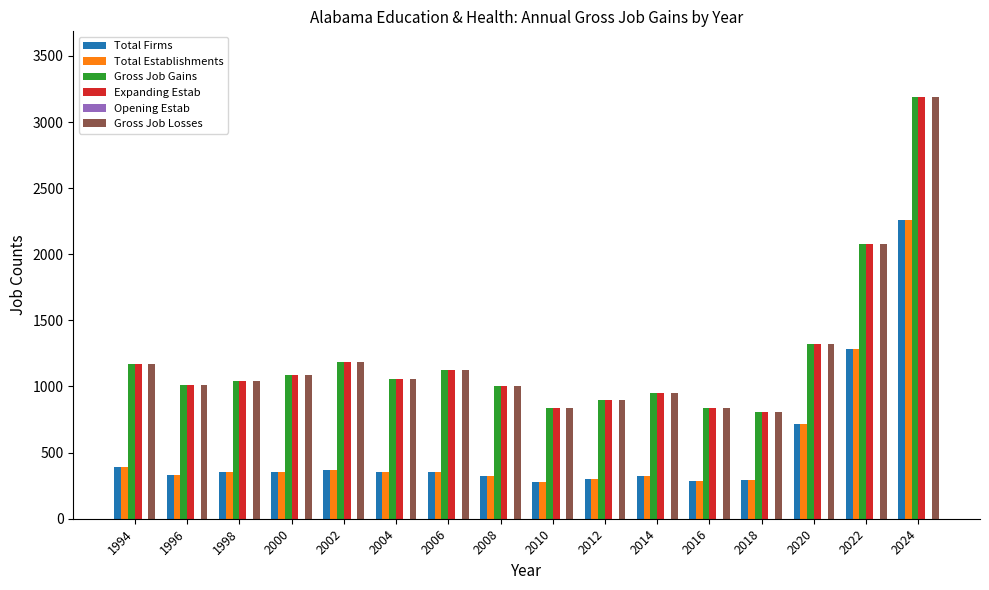

What is the difference between the highest and lowest values at 2008?

681